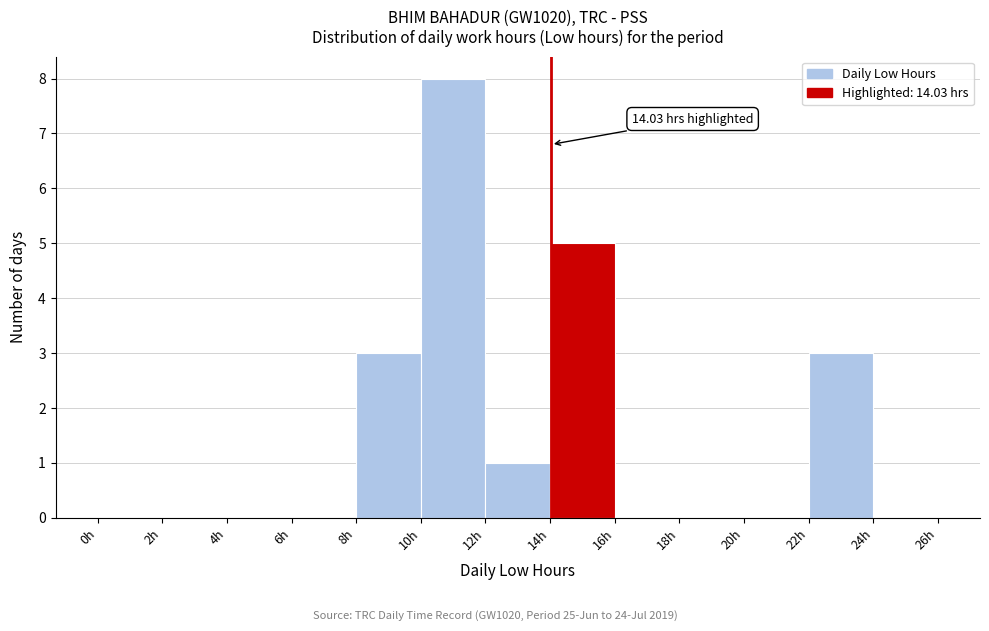

Which range on the x-axis has the tallest bar?

10 to 12